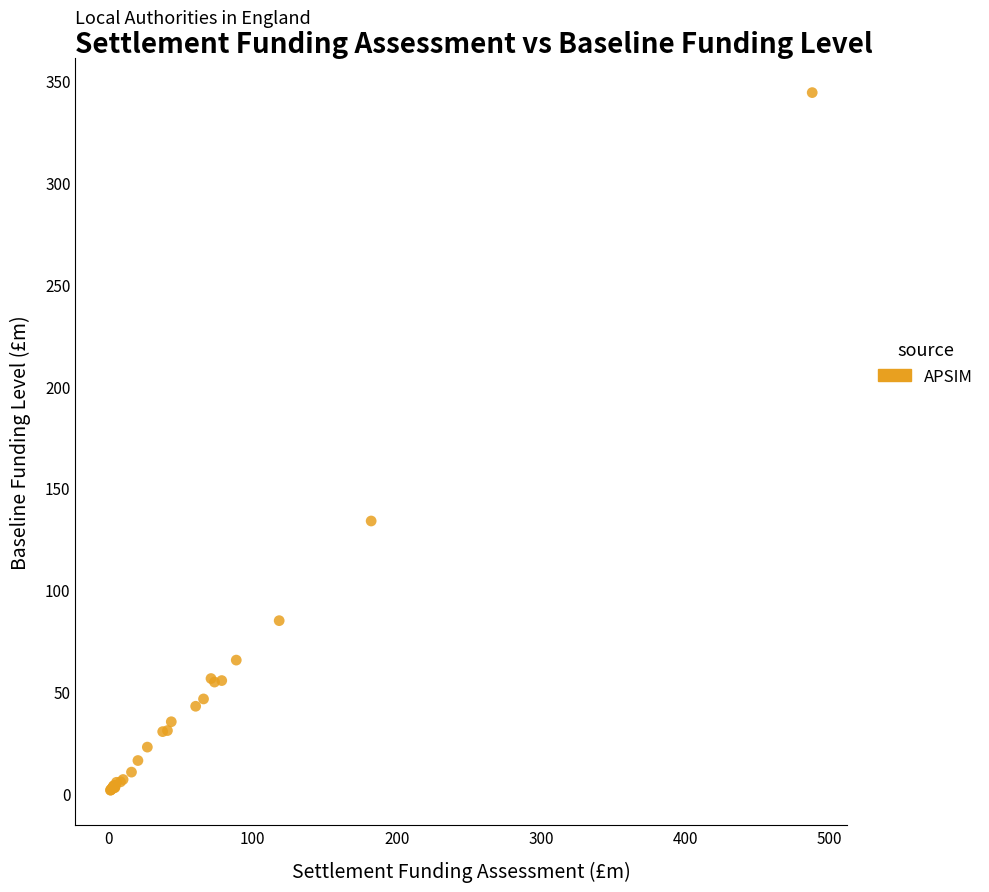

What Y value in the scatter plot is closest to 172?

133.8